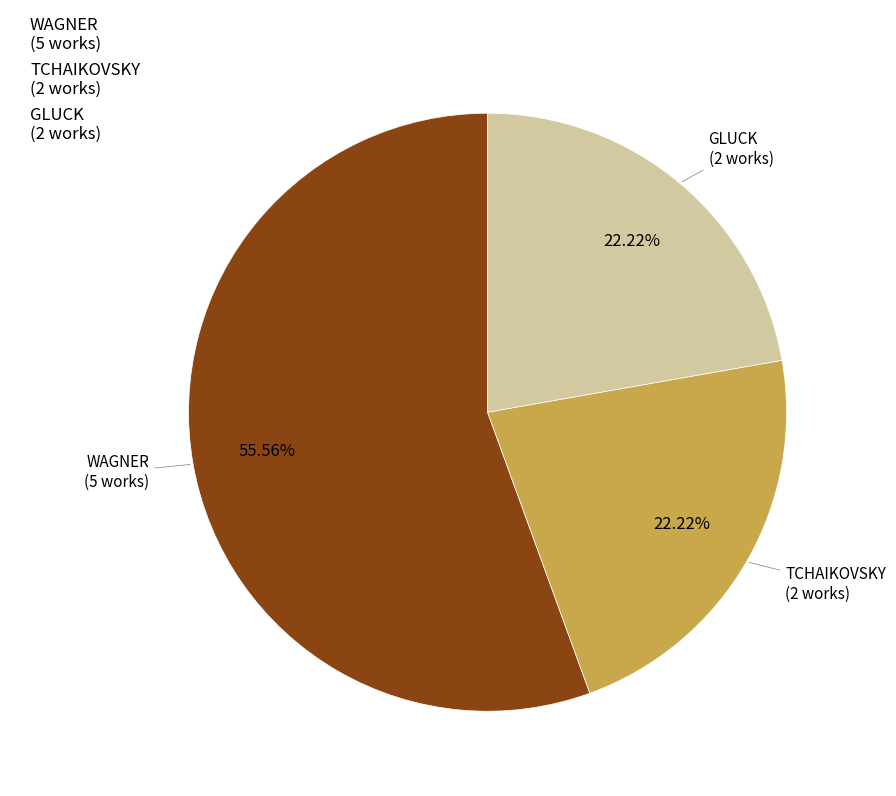

Count the number of slices in the pie.

3